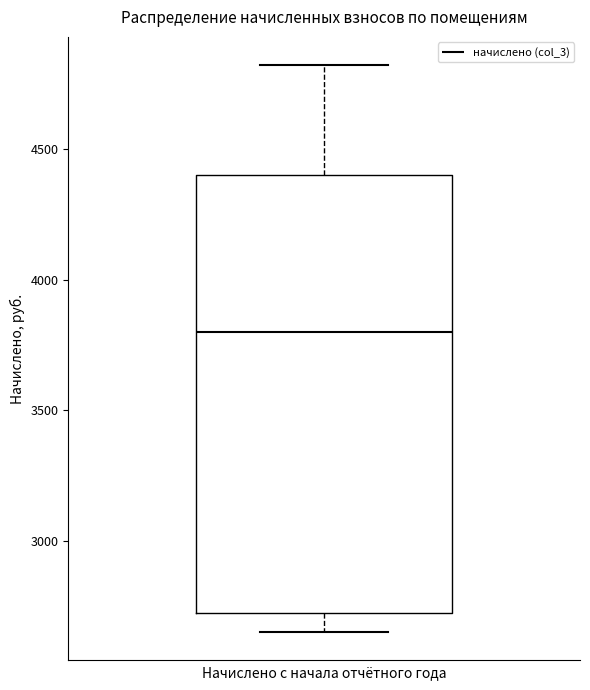

Where does the lower whisker of the box end on the y-axis? The values are not printed on the chart, so give them approximately, as read against the axis.

2650